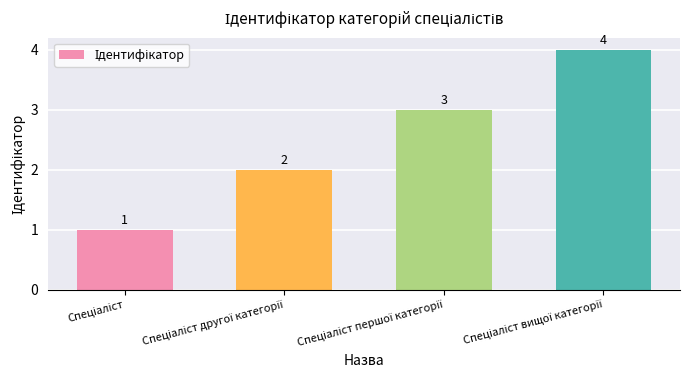

Reading right to left, extract all data points from this chart.

4	3	2	1